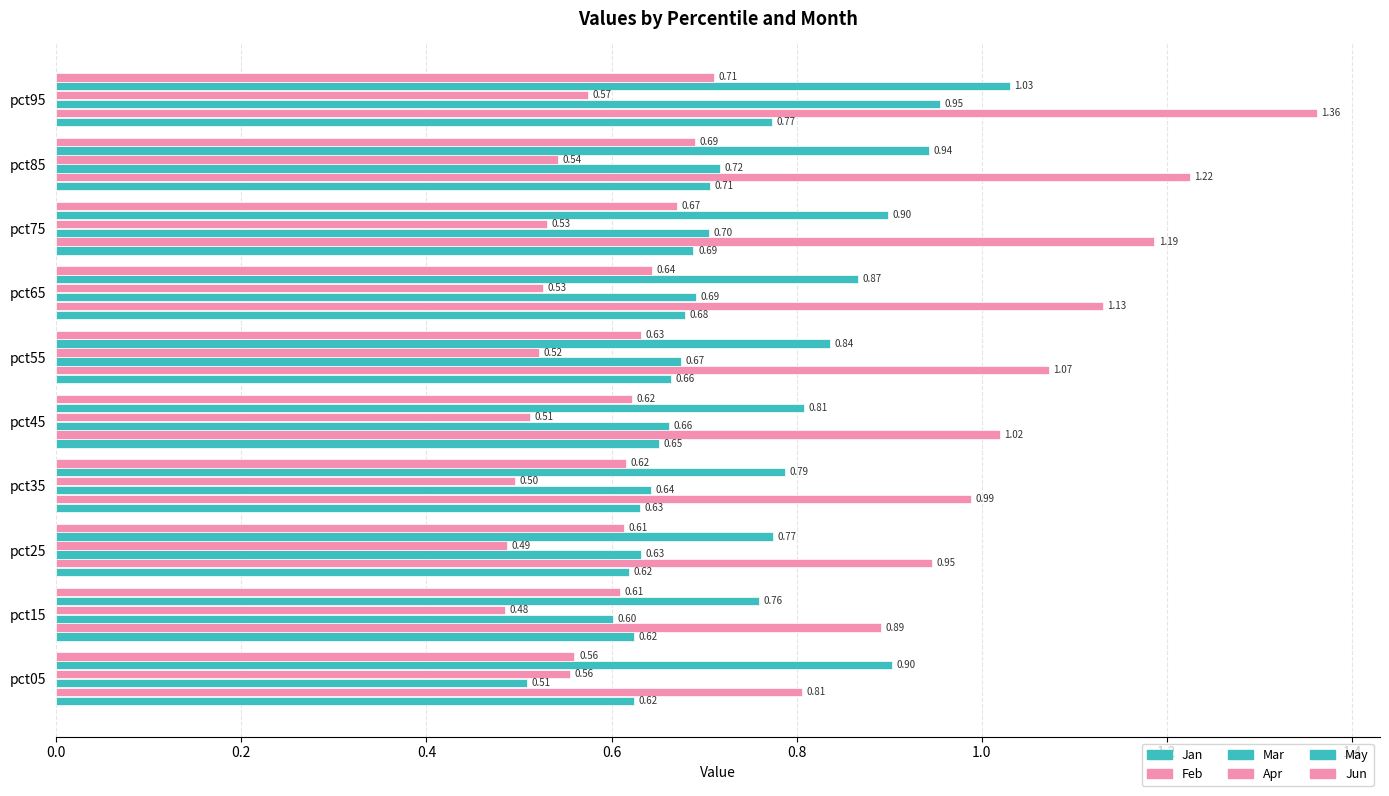

How many bars are there in each group?

6